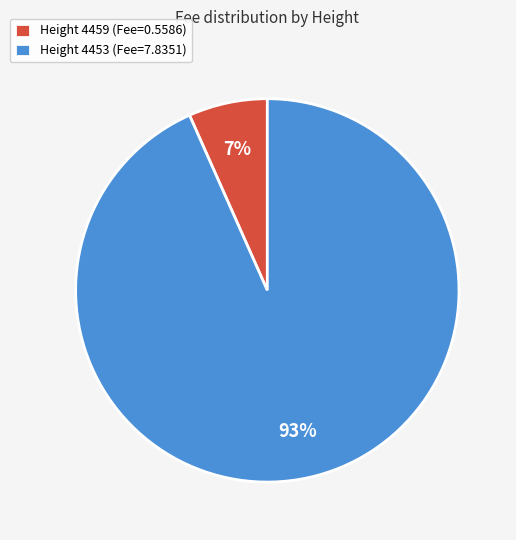

How many segments does this pie chart have?

2